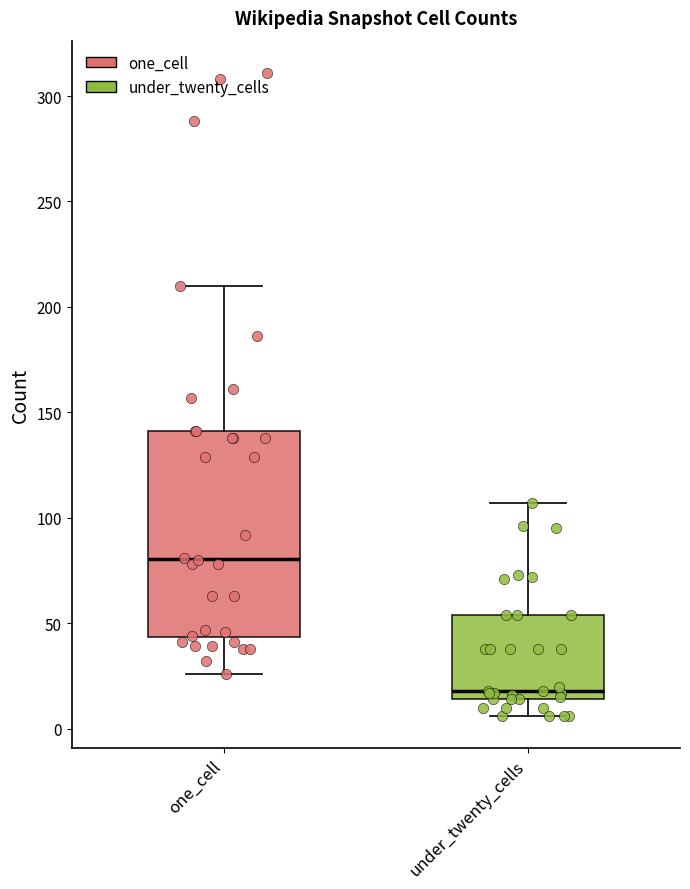

Reading left to right, transcribe this box plot: for each box, give where its median line is, the range the box spans, and where its two whiskers end, as read against the y-axis. The values are not printed on the chart, so give them approximately, as read against the axis.

one_cell: median 80, box 45 to 140, whiskers 25 to 210
under_twenty_cells: median 20, box 15 to 55, whiskers 5 to 105